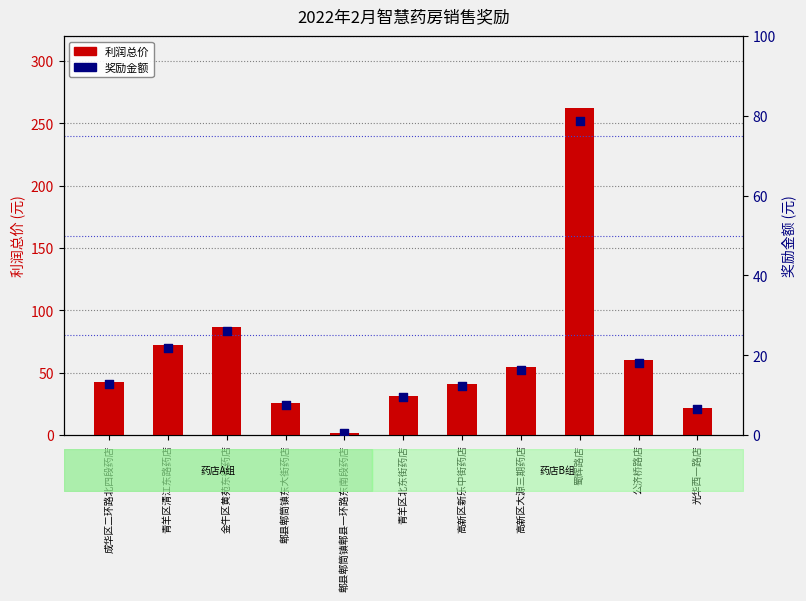

Is the value of 利润总价 at 金牛区黄苑东街药店 greater than the value of 奖励金额 at 成华区二环路北四段药店?

Yes